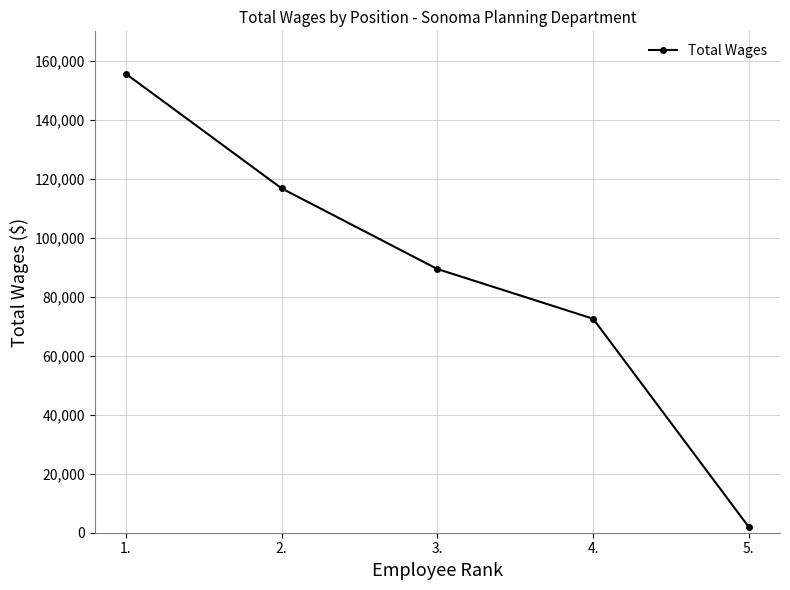

Is it true that the value at 5. is 1905?

True